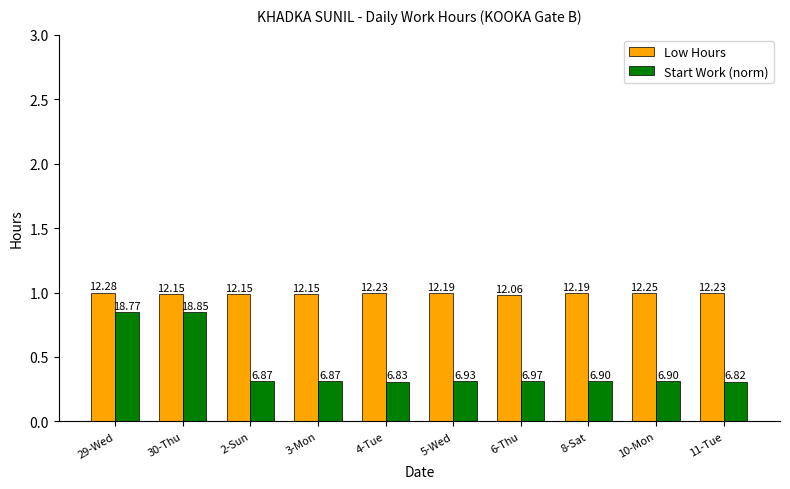

What are all the series names shown in the legend?

Low Hours, Start Work (norm)